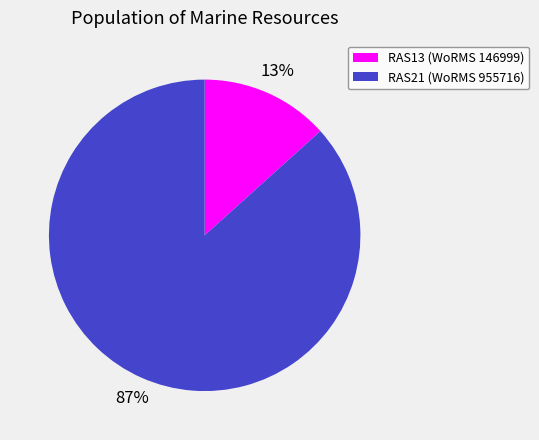

True or false: RAS13 accounts for 13% of the total.

True